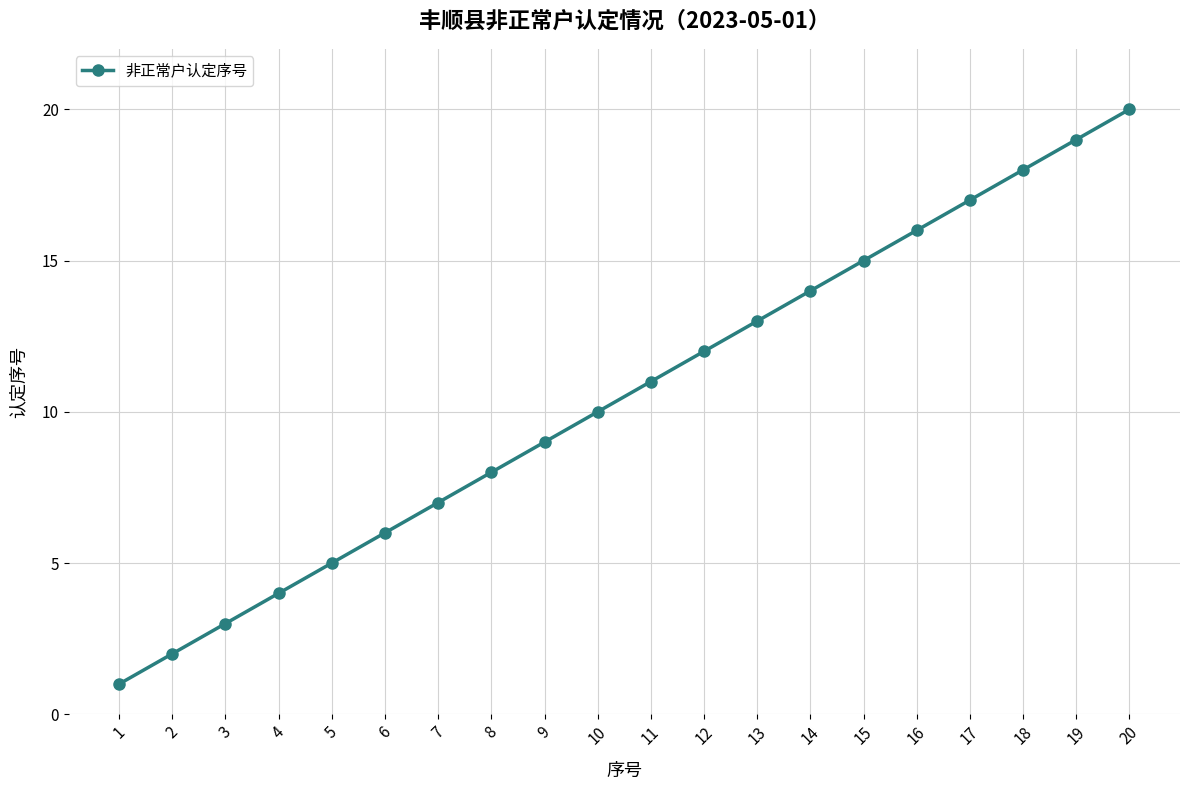

The value at 5 is 2. True or false?

False